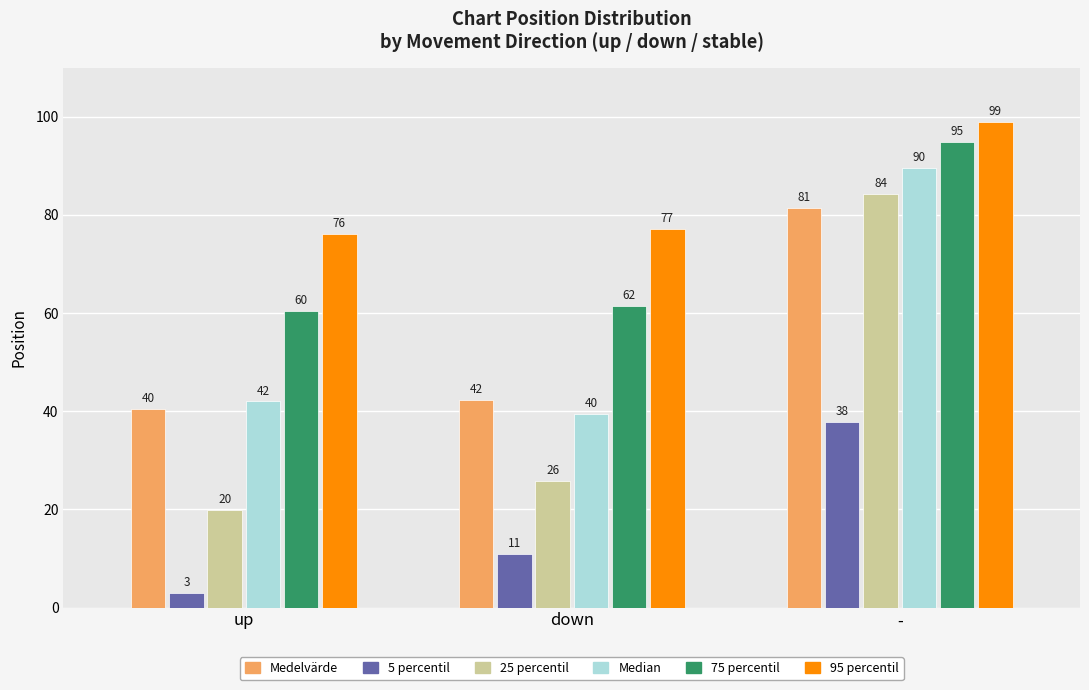

At which category is the sum across all series the highest?

-